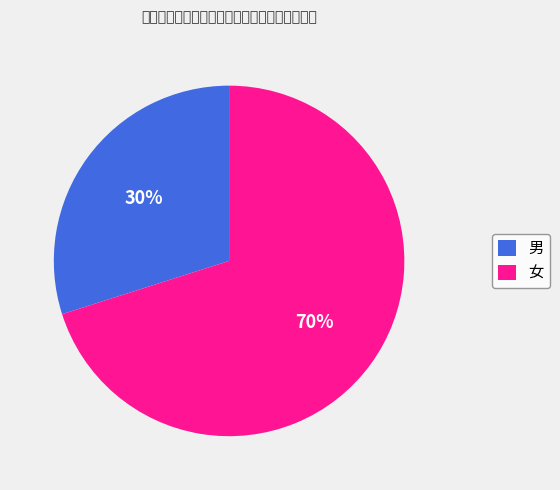

What percentage is the 女 slice, to the nearest percent?

70%